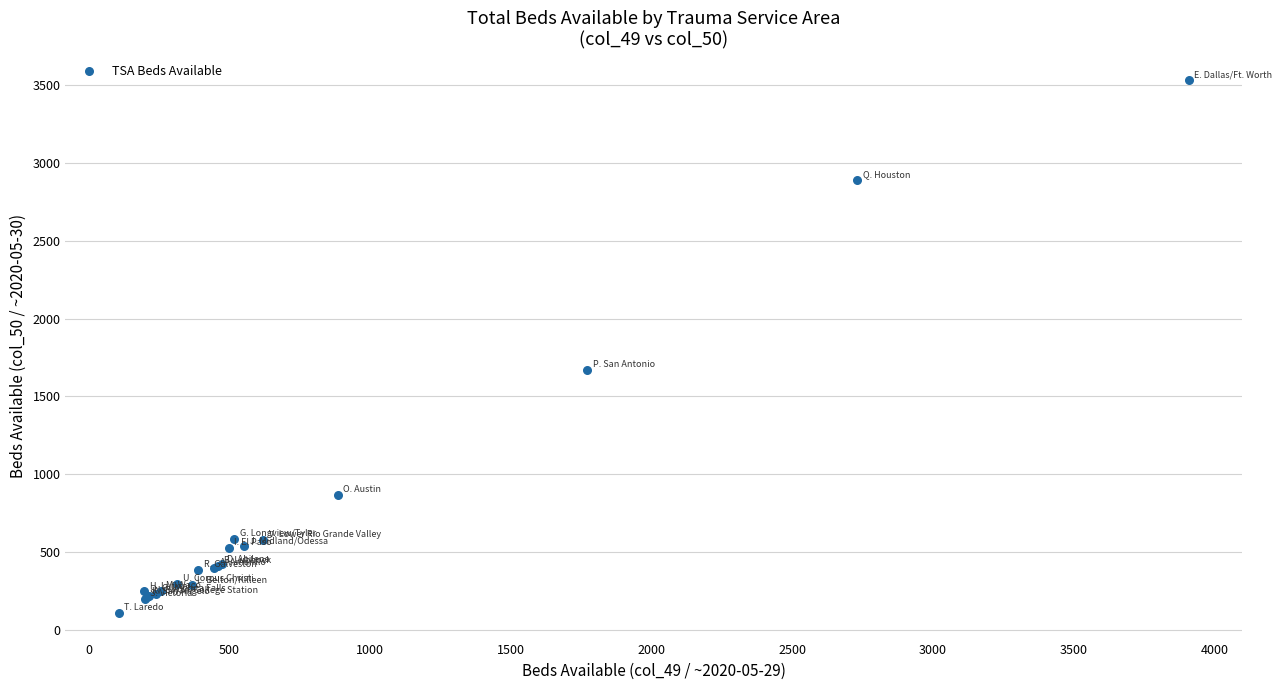

What Y value in the scatter plot is closest to 1821?

1672